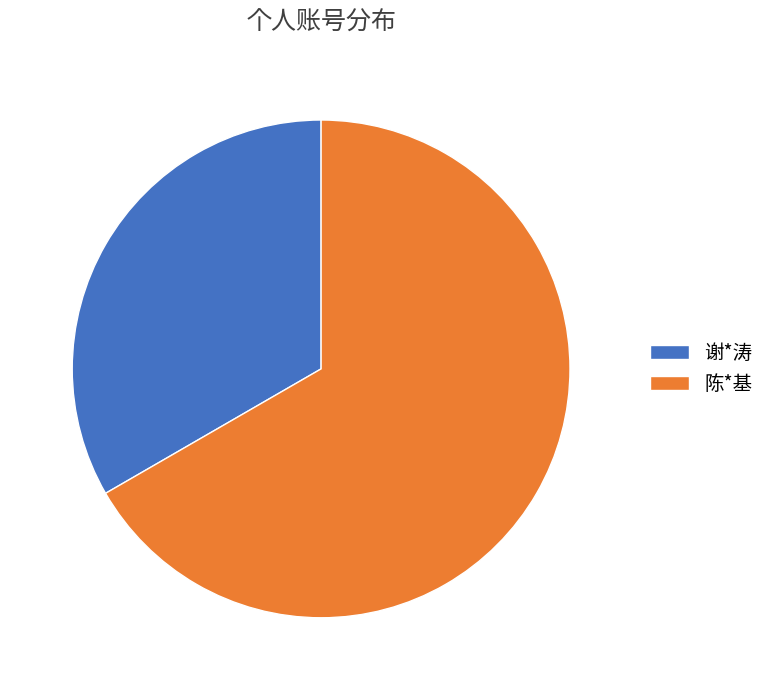

Is the sum of 谢*涛 and 陈*基 greater than half?

Yes